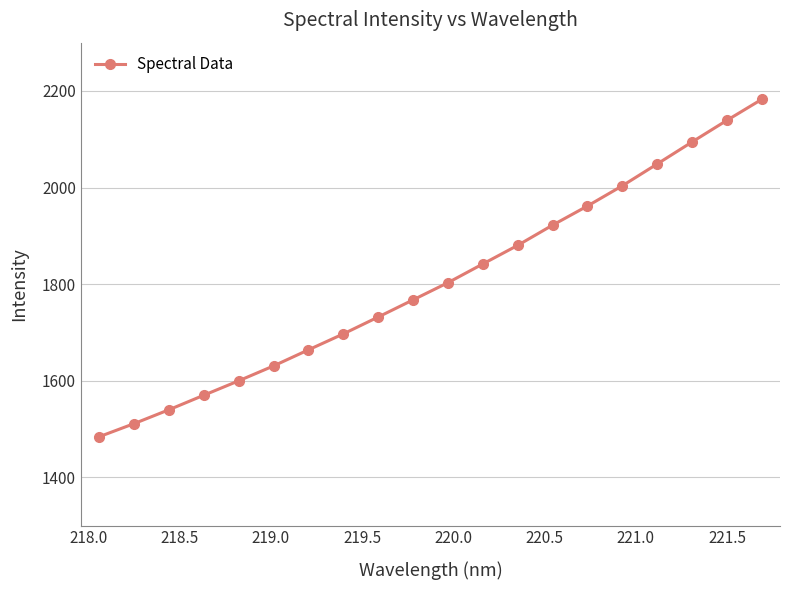

What is the difference between the second highest and minimum values?

655.2